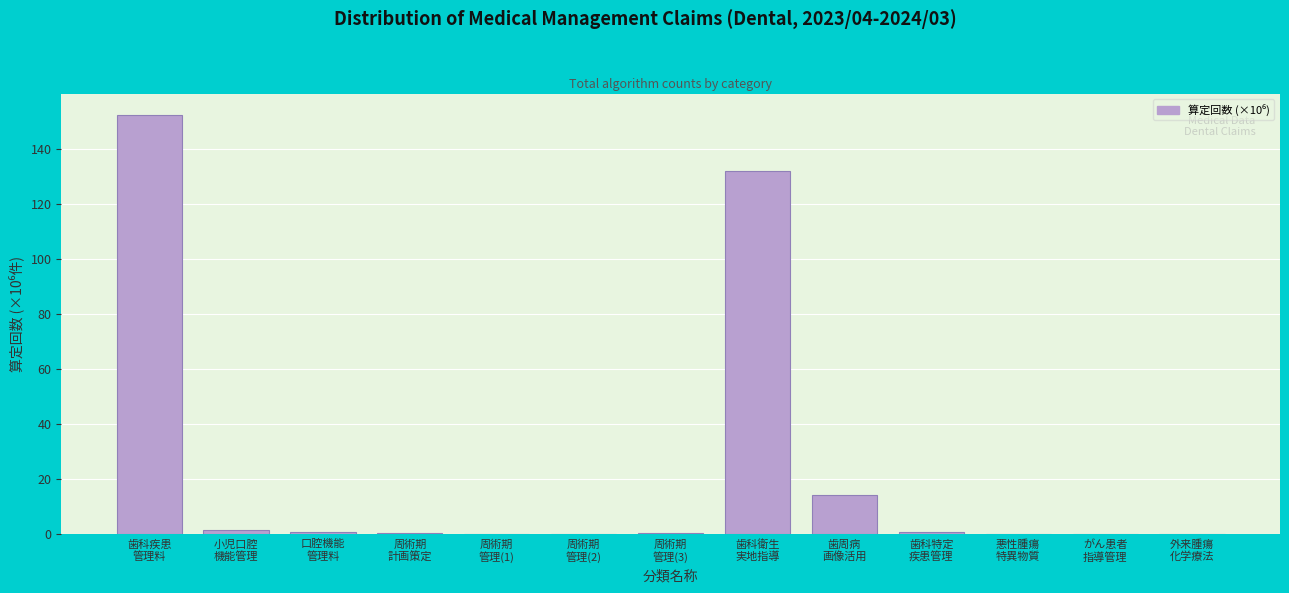

What is the maximum value shown in the chart?

152.4